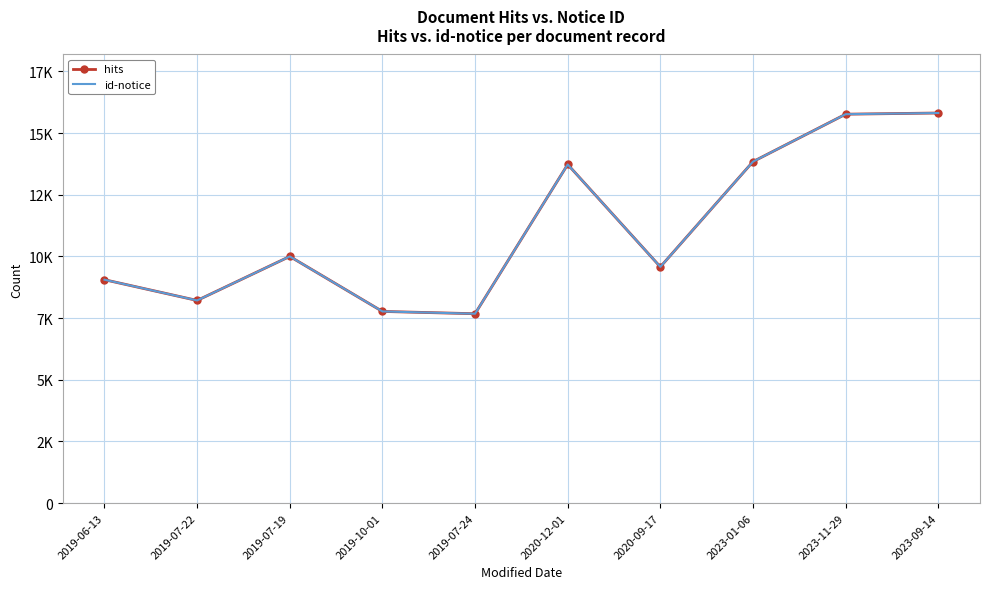

Rank the categories by id-notice value from highest to lowest.

2023-09-14, 2023-11-29, 2023-01-06, 2020-12-01, 2019-07-19, 2020-09-17, 2019-06-13, 2019-07-22, 2019-10-01, 2019-07-24